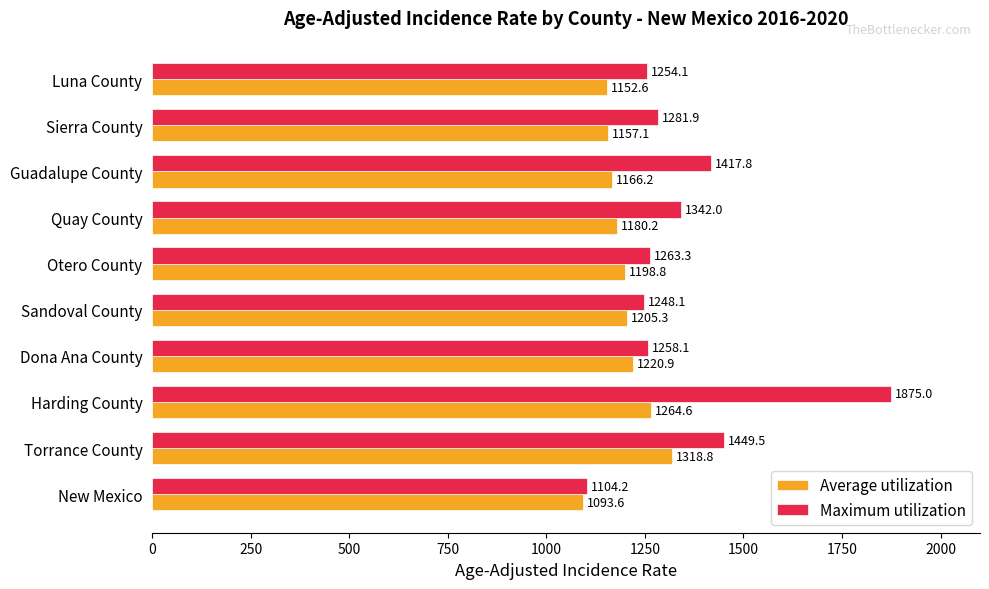

What is the highest value of the Maximum utilization series?

1875.0